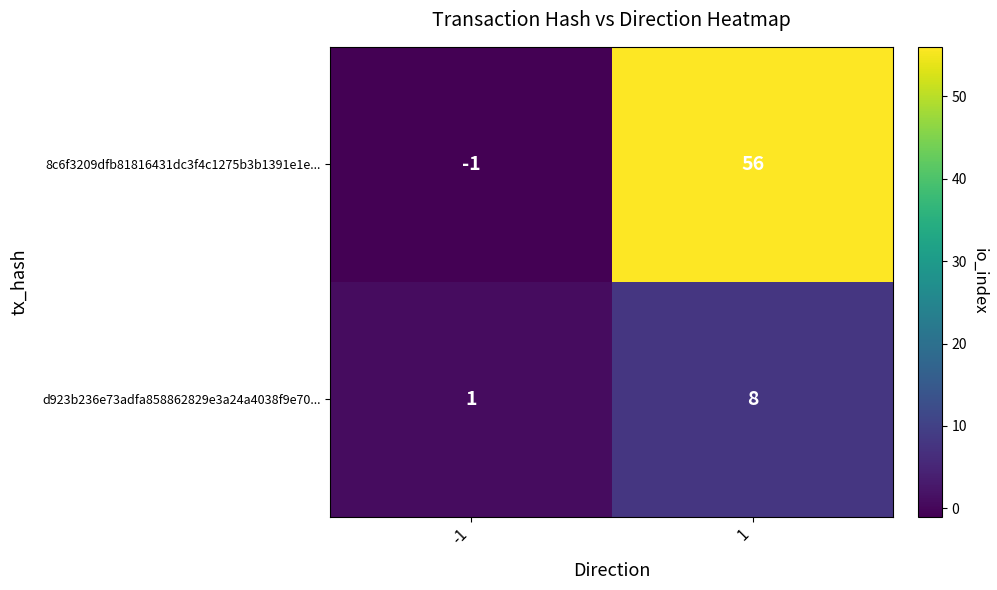

Which series has the largest range (max minus min)?

8c6f3209dfb81816431dc3f4c1275b3b1391e1e...